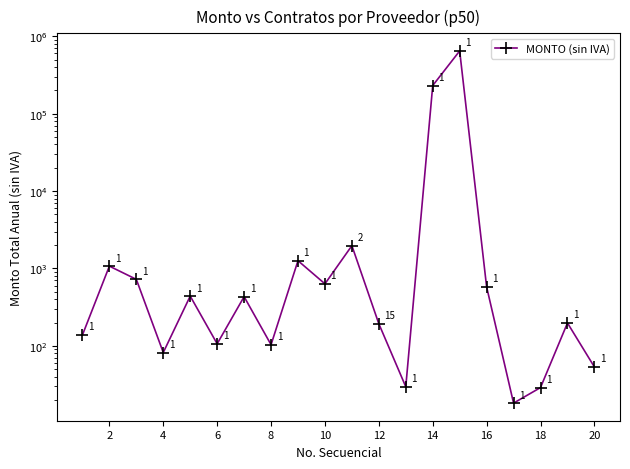

What is the sum of all values?

885428.2